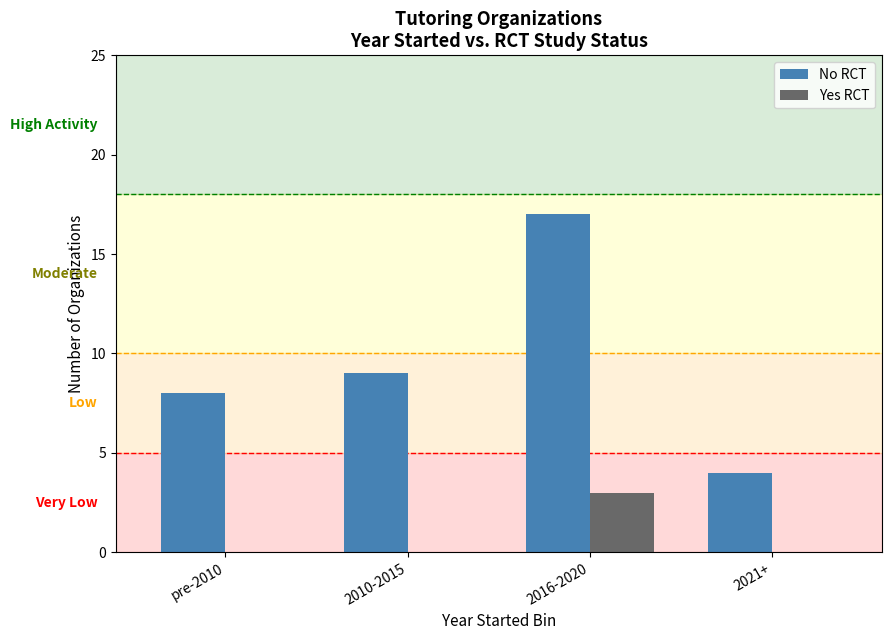

What are all the series names shown in the legend?

No RCT, Yes RCT